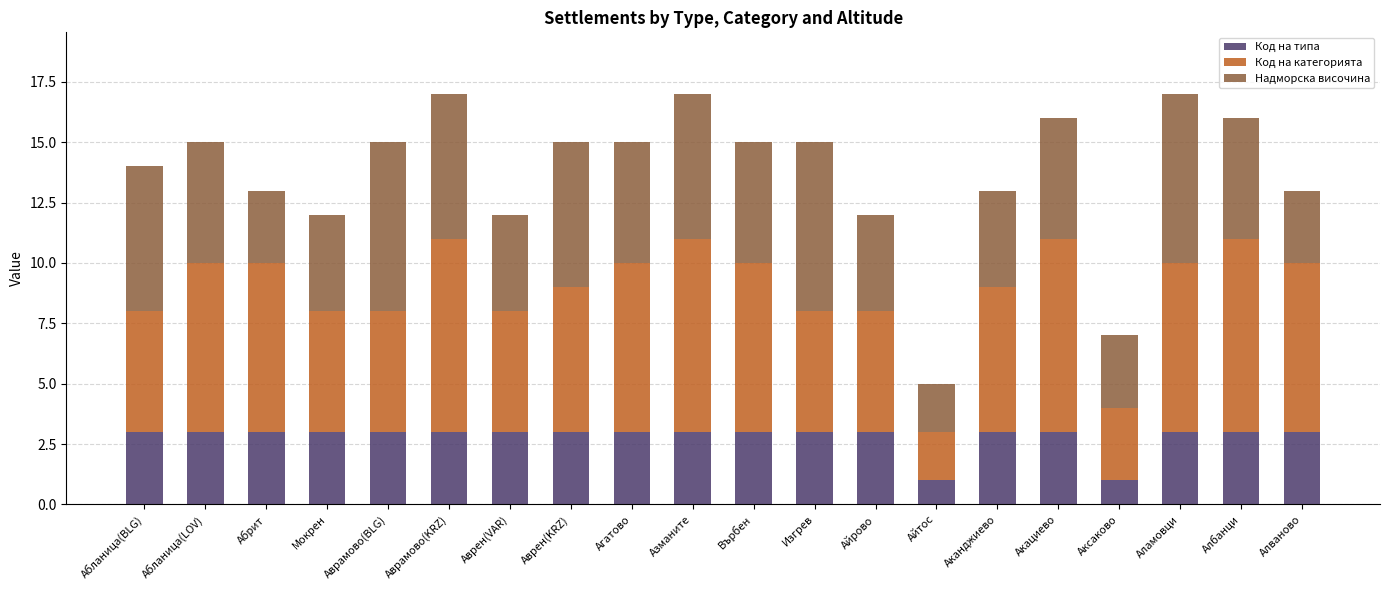

Count the number of categories in the chart.

20